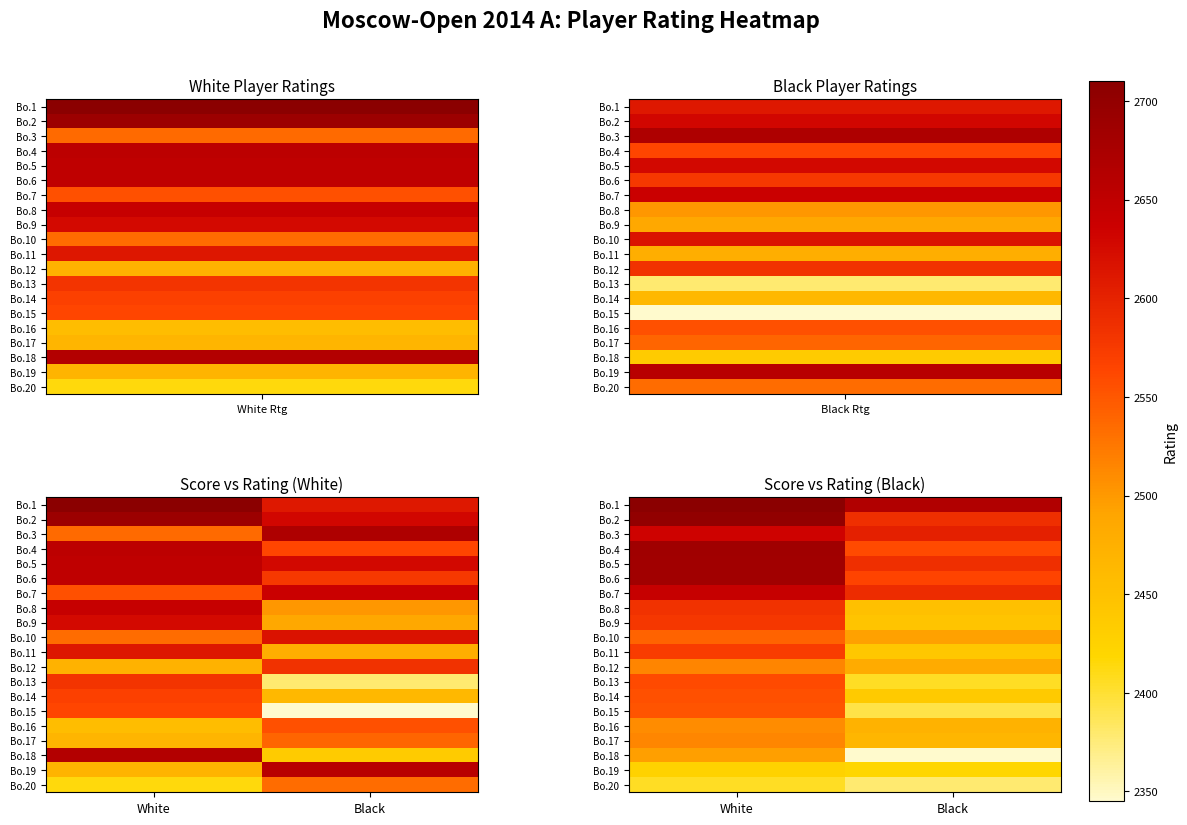

At how many categories does at least one series exceed 2092?

2